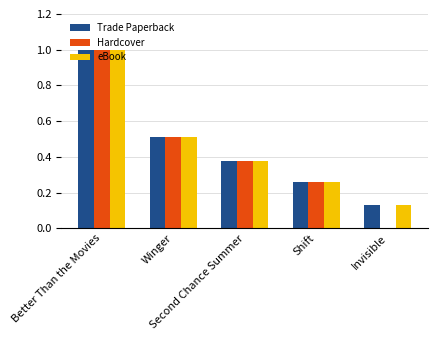

What is the highest value of the eBook series?

1.0